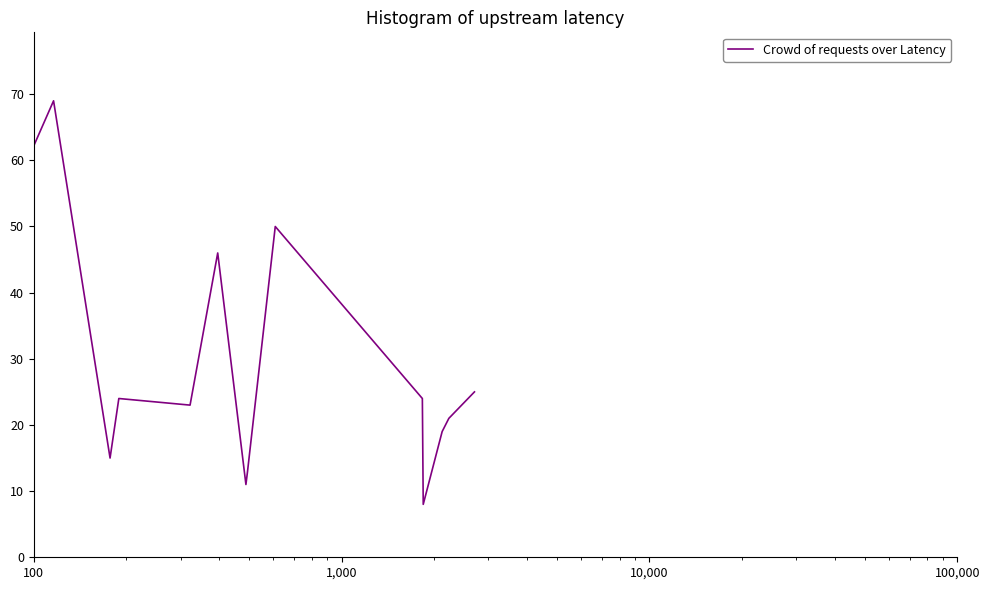

What is the minimum value shown in the chart?

8